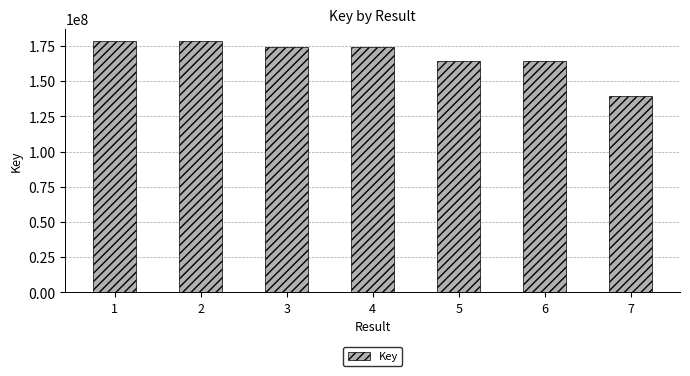

What is the greatest value displayed?

178327355